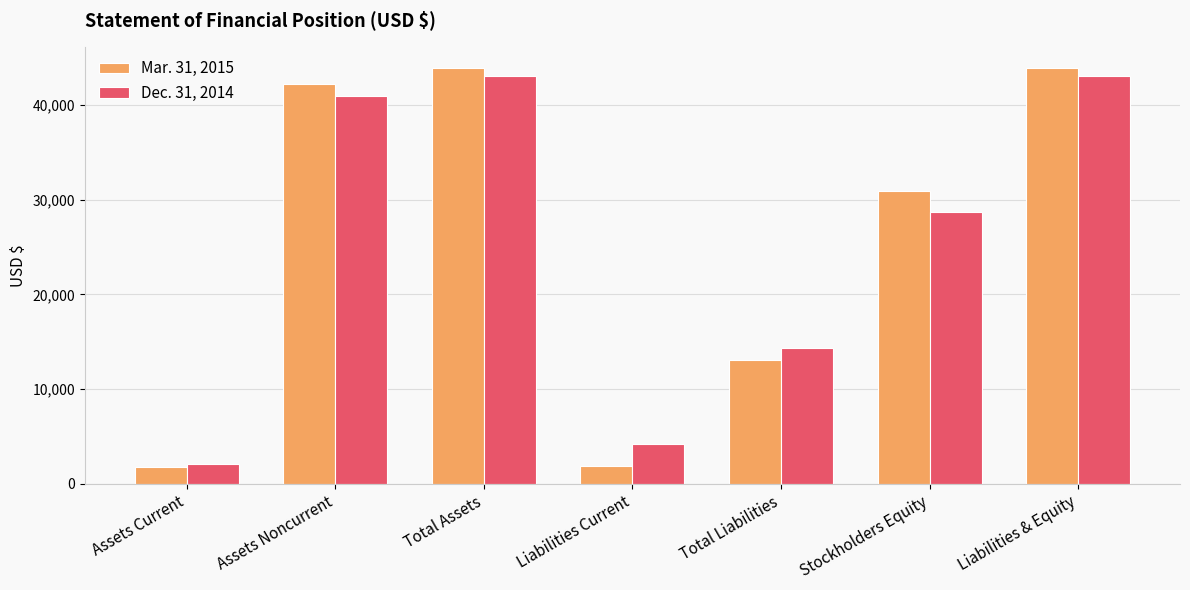

Where is Dec. 31, 2014 nearest to the value 22579?

Stockholders Equity